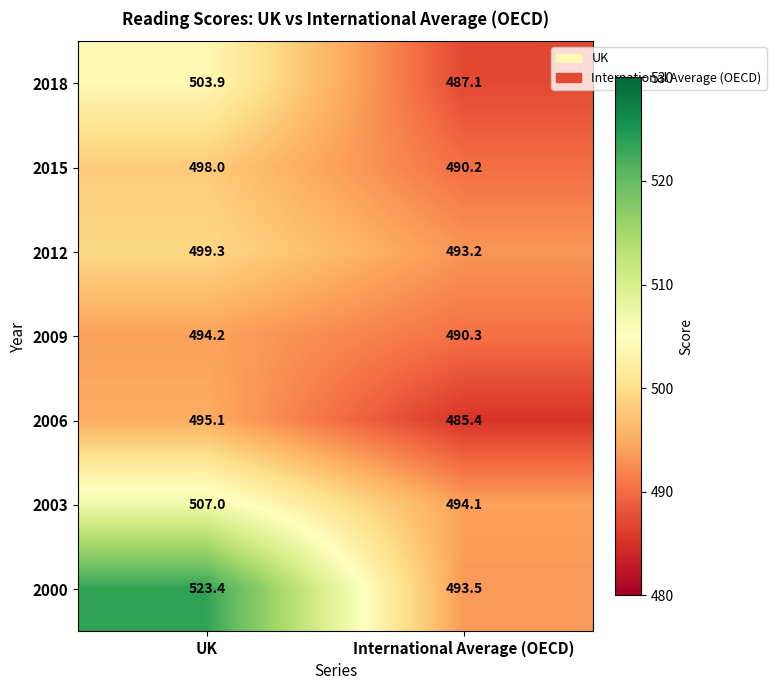

Which series has the largest total across all categories?

2000